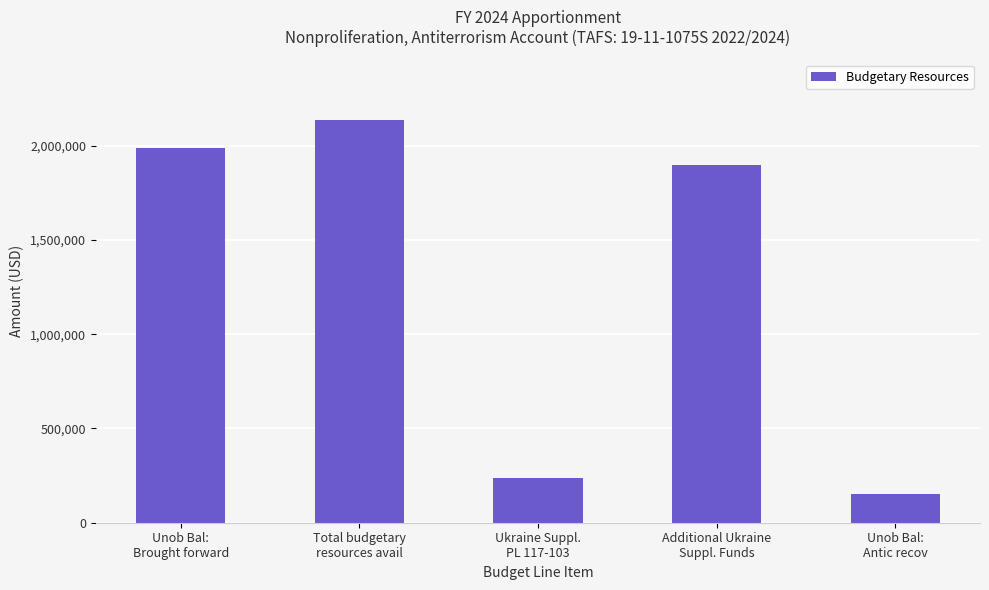

Where does the data first go above 1898654?

Unob Bal:
Brought forward